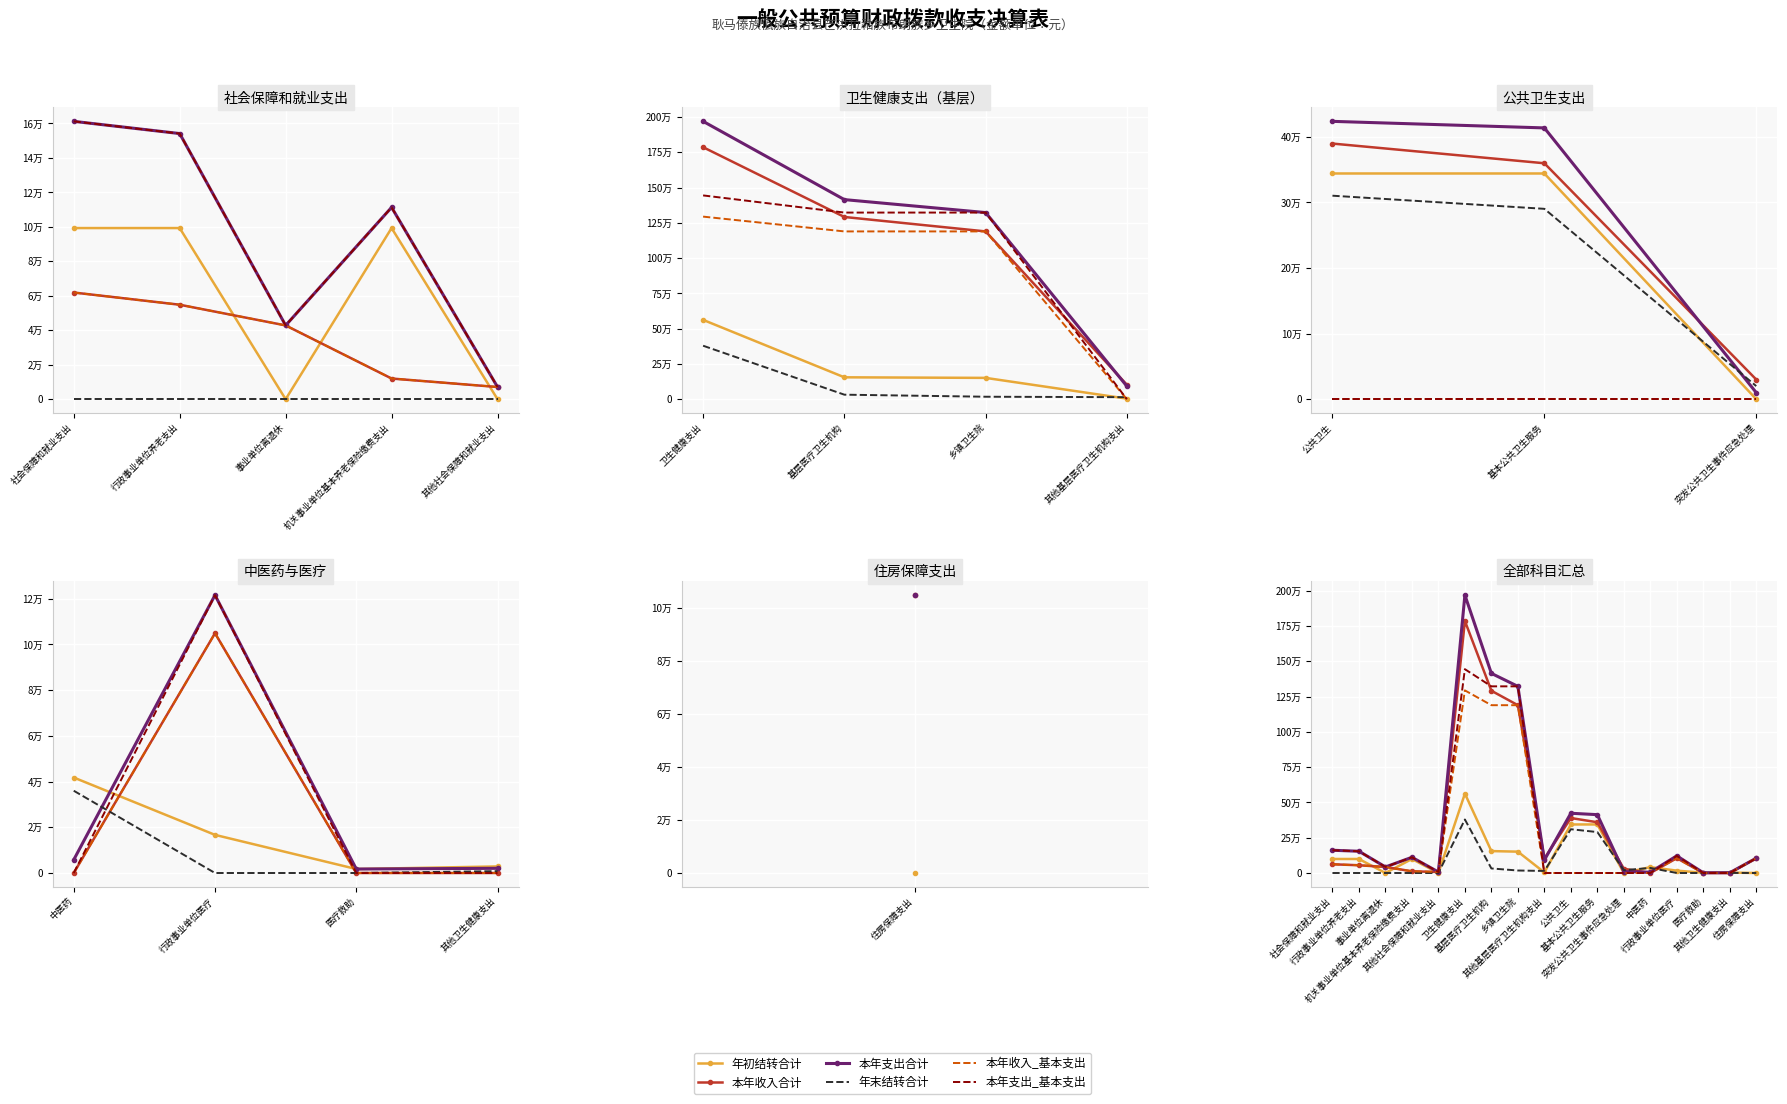

Where is the first local minimum for 本年支出_合计?

事业单位离退休